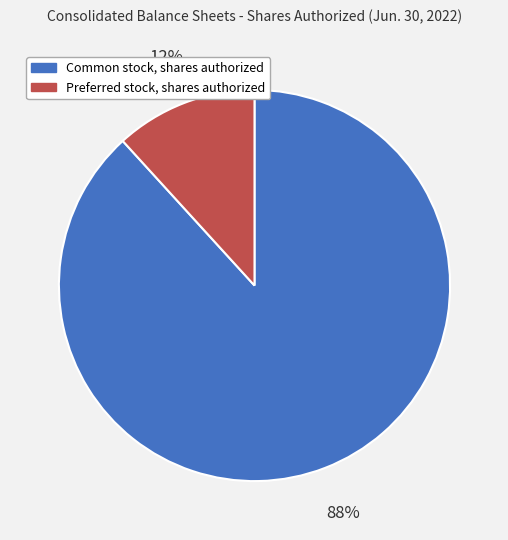

Which slice represents more than half of the pie?

Common stock, shares authorized